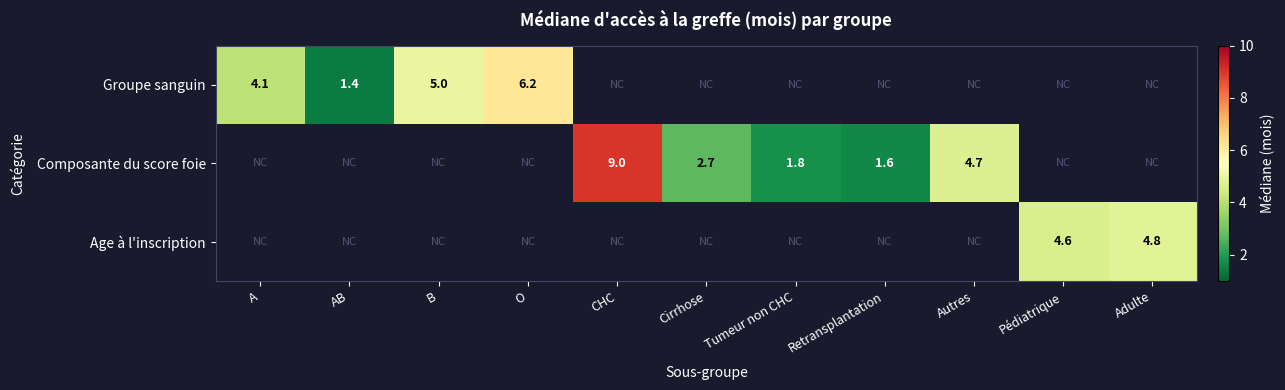

The Age à l'inscription series shows 4.8 at Adulte. True or false?

True